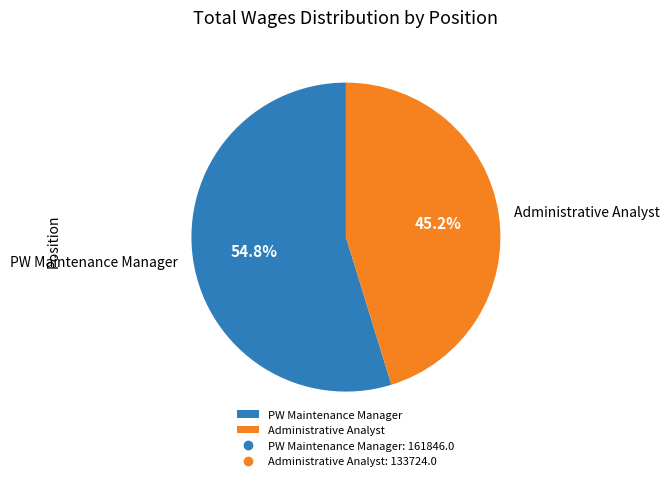

Which has a higher value, Administrative Analyst or PW Maintenance Manager?

PW Maintenance Manager